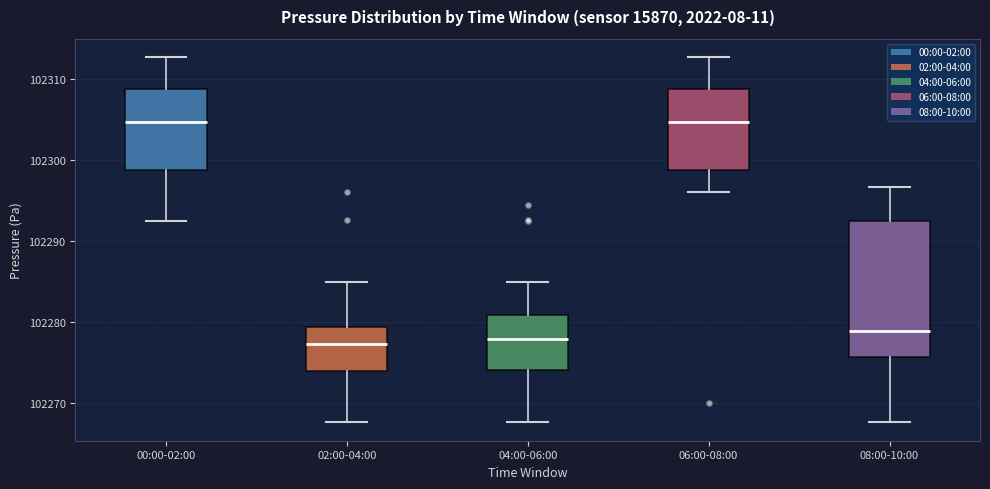

Reading left to right, transcribe this box plot: for each box, give where its median line is, the range the box spans, and where its two whiskers end, as read against the y-axis. The values are not printed on the chart, so give them approximately, as read against the axis.

00:00-02:00: median 102305, box 102299 to 102309, whiskers 102292 to 102313
02:00-04:00: median 102277, box 102274 to 102279, whiskers 102268 to 102285
04:00-06:00: median 102278, box 102274 to 102281, whiskers 102268 to 102285
06:00-08:00: median 102305, box 102299 to 102309, whiskers 102296 to 102313
08:00-10:00: median 102279, box 102276 to 102292, whiskers 102268 to 102297